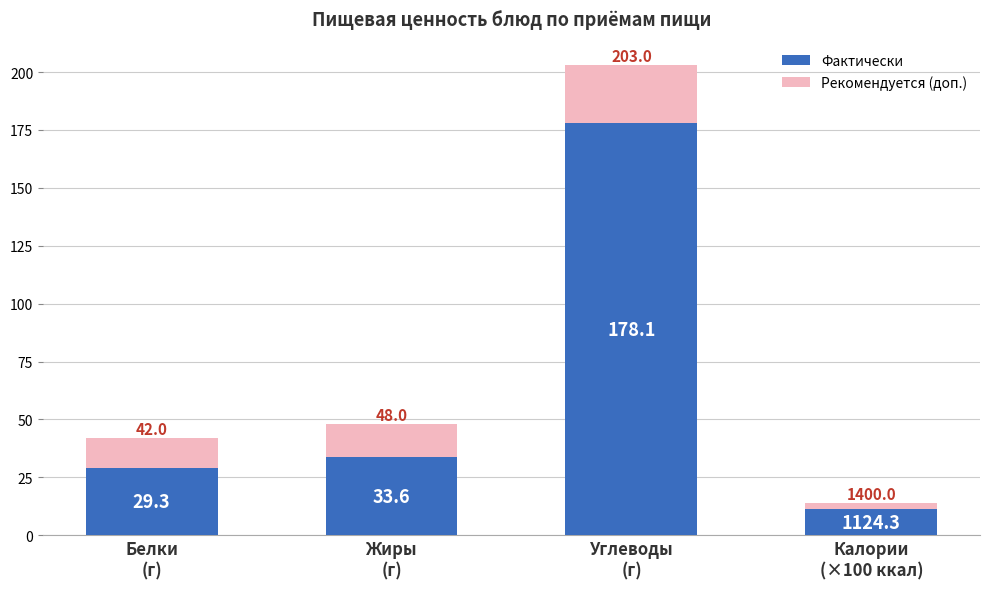

What are all the series names shown in the legend?

Фактически, Рекомендуется (доп.)